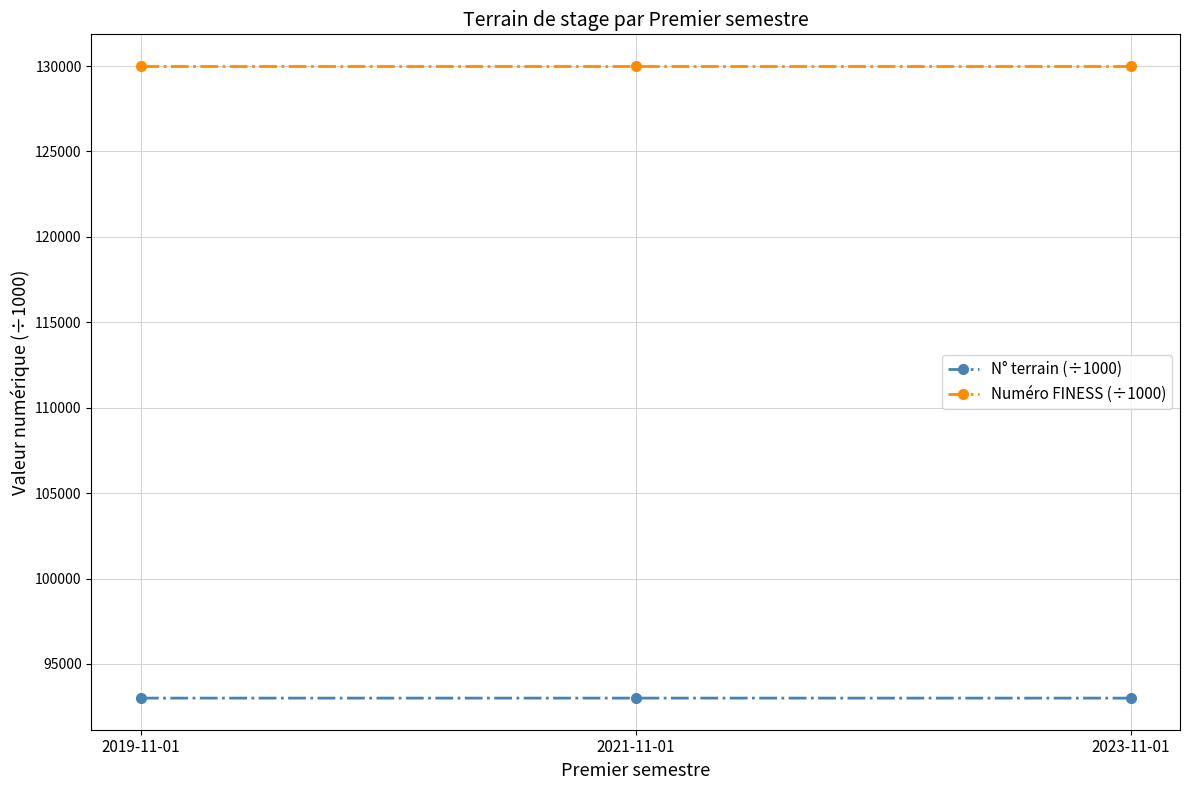

What is the lowest value of the Numéro FINESS (÷1000) series?

130008.0